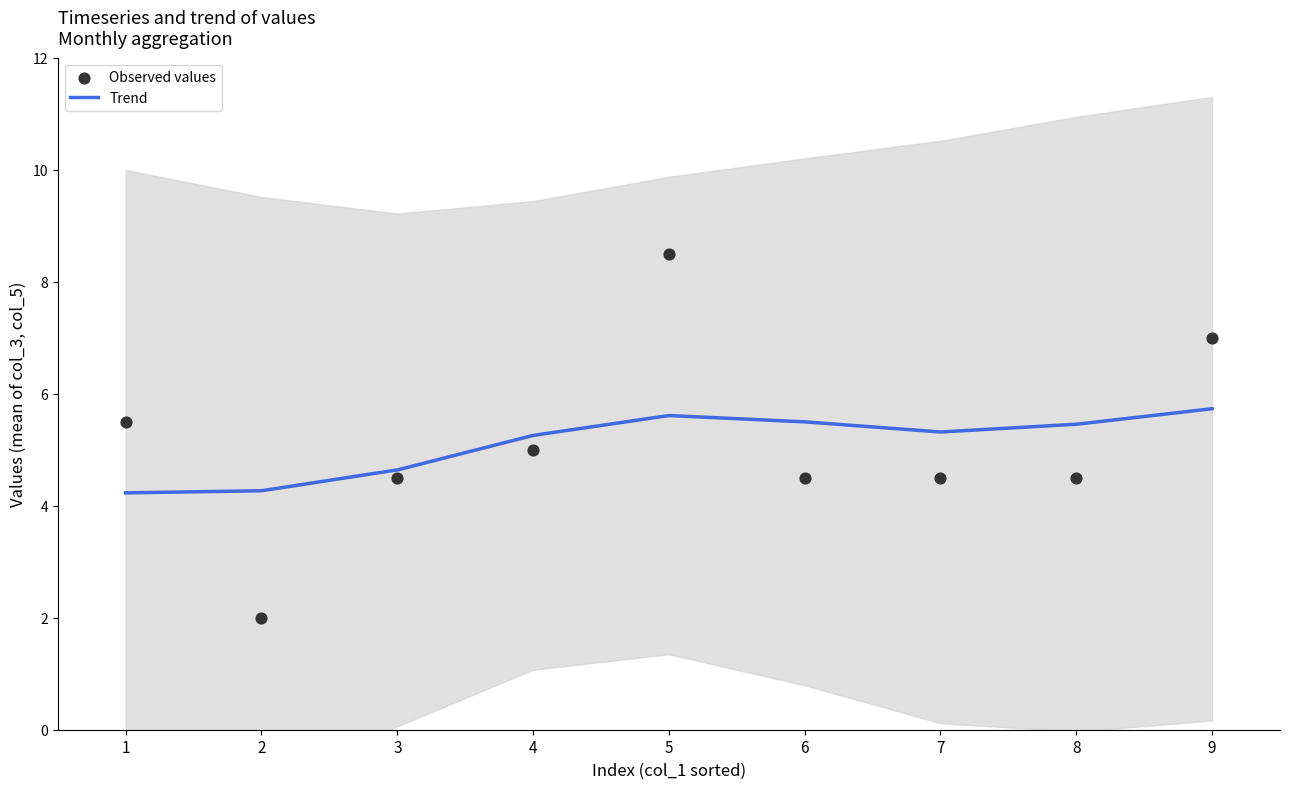

What is the minimum value for Trend?

4.2